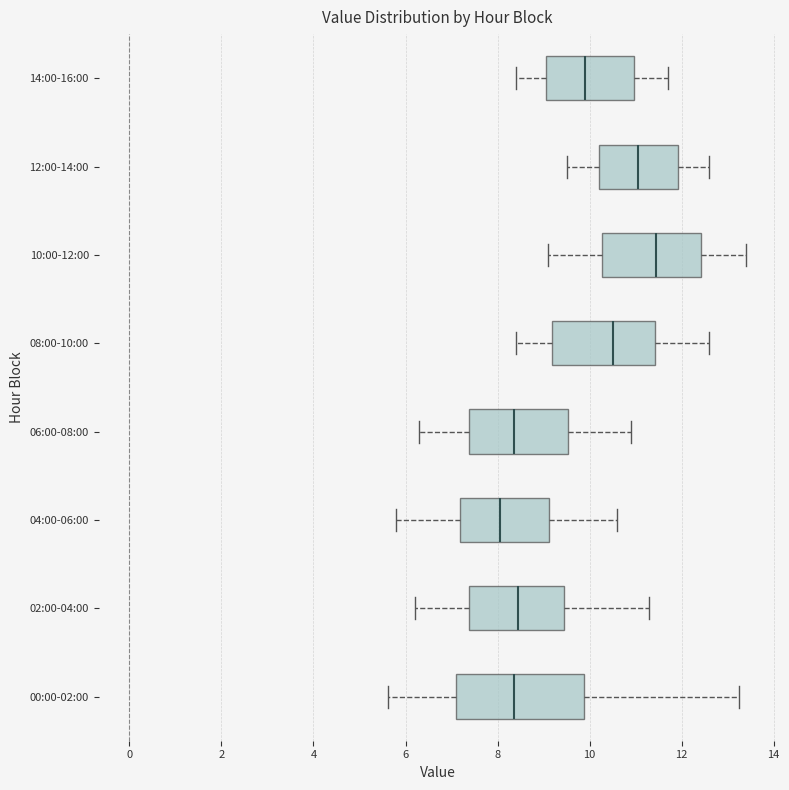

Reading bottom to top, transcribe this box plot: for each box, give where its median line is, the range the box spans, and where its two whiskers end, as read against the x-axis. The values are not printed on the chart, so give them approximately, as read against the axis.

00:00-02:00: median 8.4, box 7.0 to 9.8, whiskers 5.6 to 13.2
02:00-04:00: median 8.4, box 7.4 to 9.4, whiskers 6.2 to 11.4
04:00-06:00: median 8.0, box 7.2 to 9.2, whiskers 5.8 to 10.6
06:00-08:00: median 8.4, box 7.4 to 9.6, whiskers 6.4 to 11.0
08:00-10:00: median 10.6, box 9.2 to 11.4, whiskers 8.4 to 12.6
10:00-12:00: median 11.4, box 10.2 to 12.4, whiskers 9.2 to 13.4
12:00-14:00: median 11.0, box 10.2 to 12.0, whiskers 9.6 to 12.6
14:00-16:00: median 10.0, box 9.0 to 11.0, whiskers 8.4 to 11.8